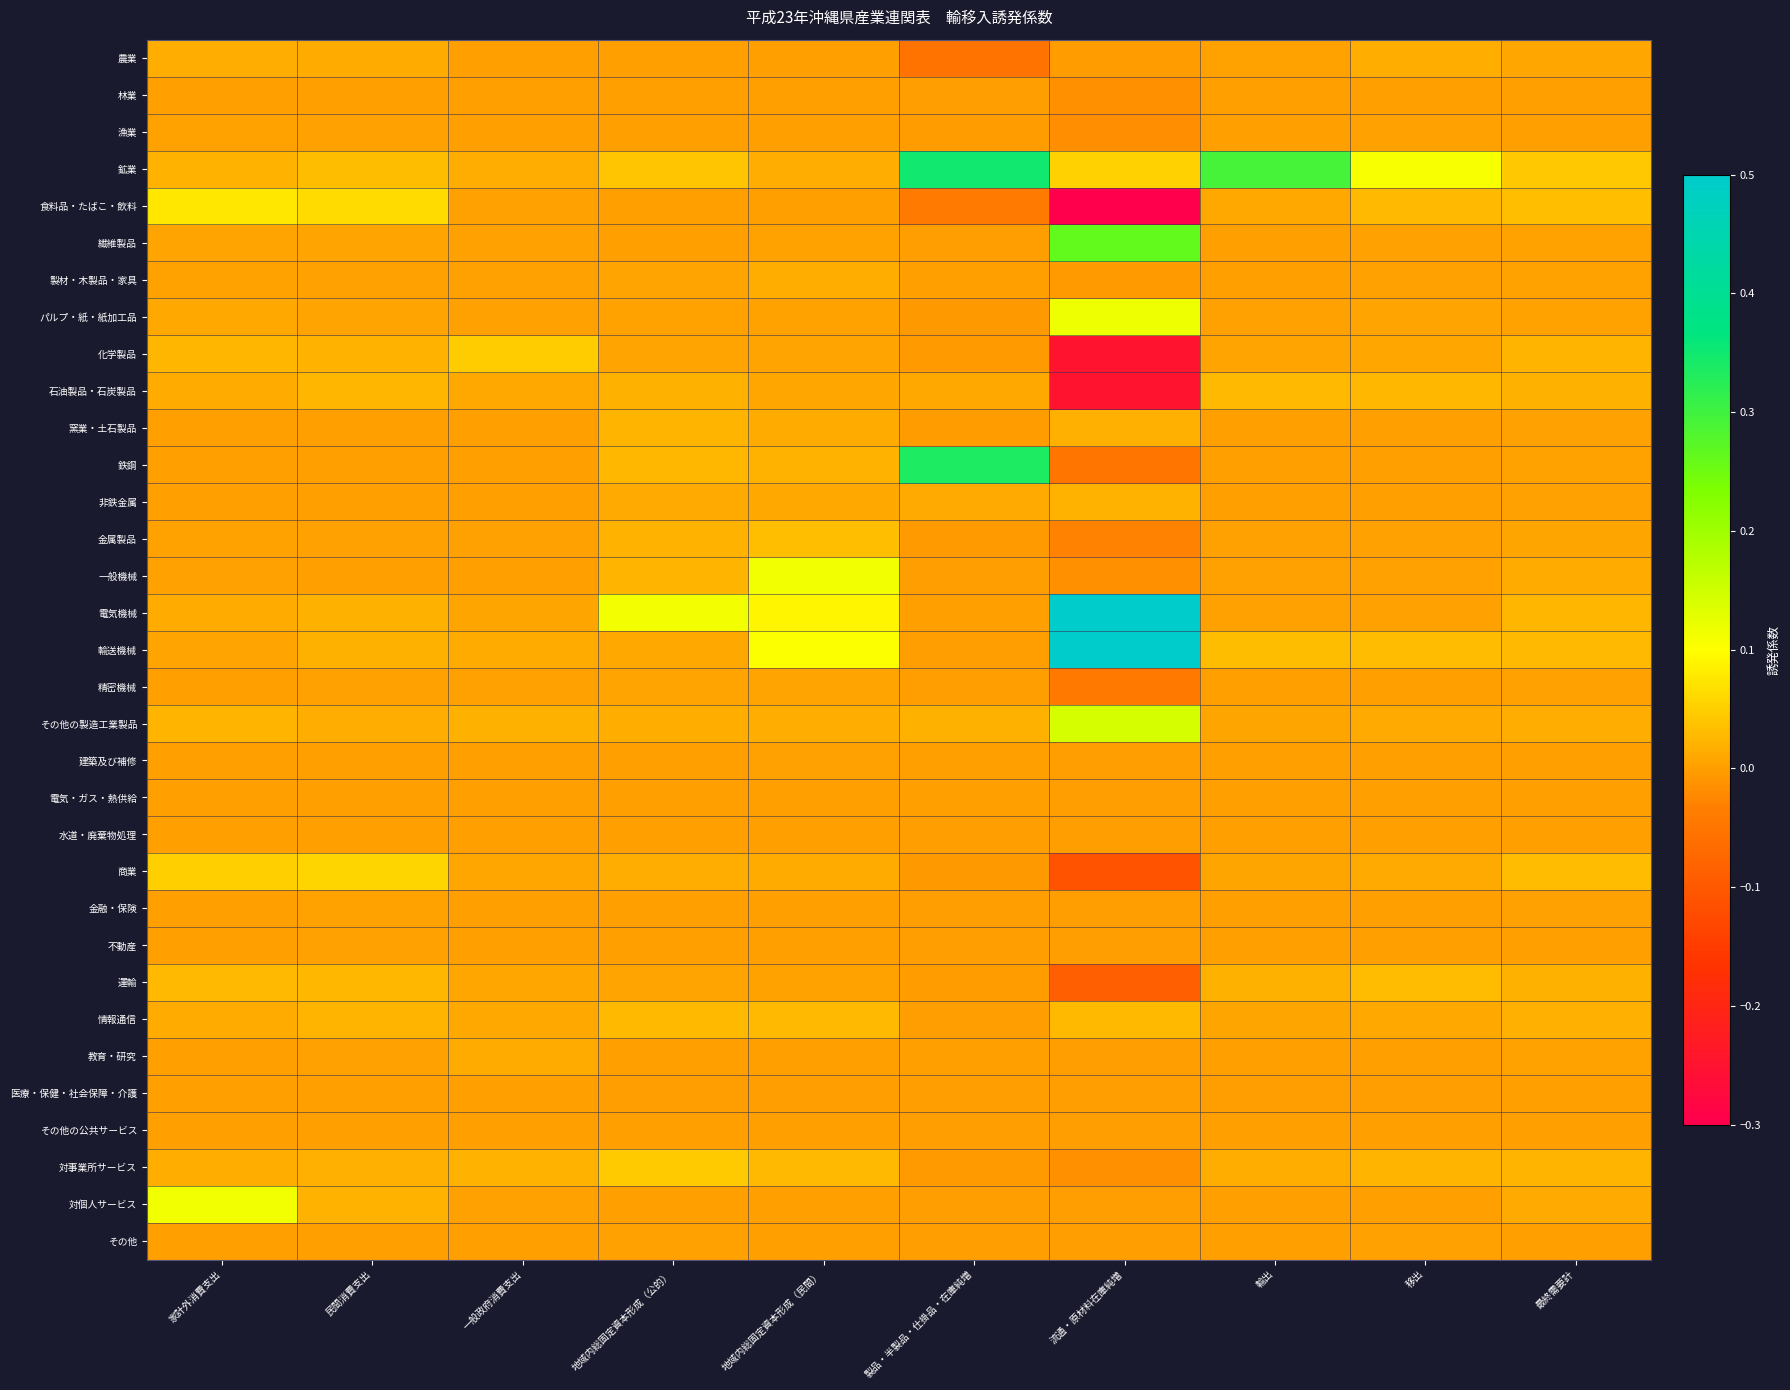

Rank the series at 地域内総固定資本形成（民間） from lowest to highest value.

医療・保健・社会保障・介護, 漁業, 水道・廃棄物処理, 不動産, 林業, その他の公共サービス, 電気・ガス・熱供給, 食料品・たばこ・飲料, 対個人サービス, 金融・保険, 教育・研究, 農業, その他, 建築及び補修, 繊維製品, パルプ・紙・紙加工品, 運輸, 精密機械, 化学製品, 石油製品・石炭製品, 非鉄金属, 窯業・土石製品, 商業, 鉱業, その他の製造工業製品, 製材・木製品・家具, 鉄鋼, 情報通信, 対事業所サービス, 金属製品, 電気機械, 輸送機械, 一般機械